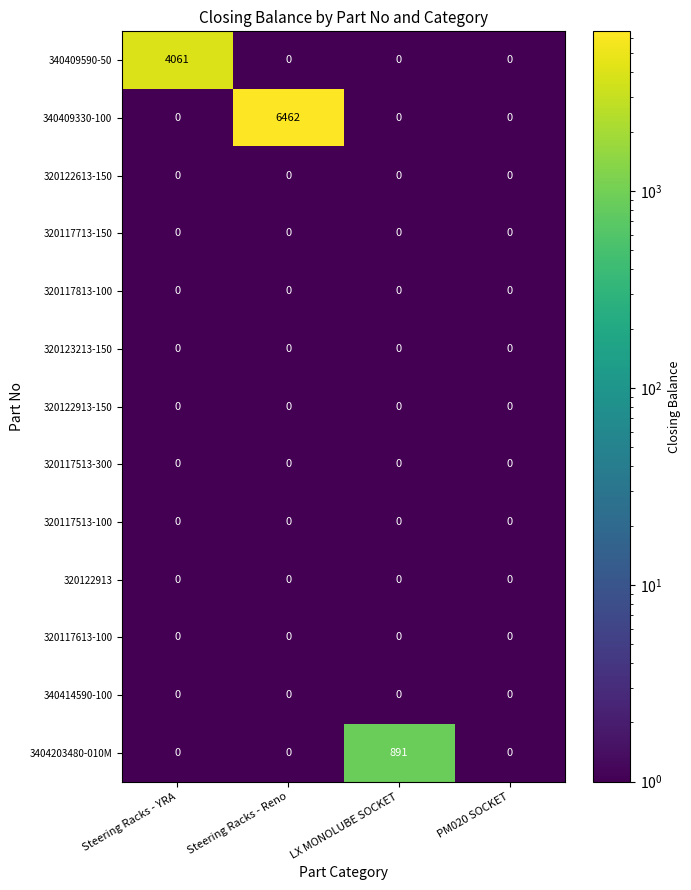

What is the difference between the highest and lowest values at Steering Racks - Reno?

6462